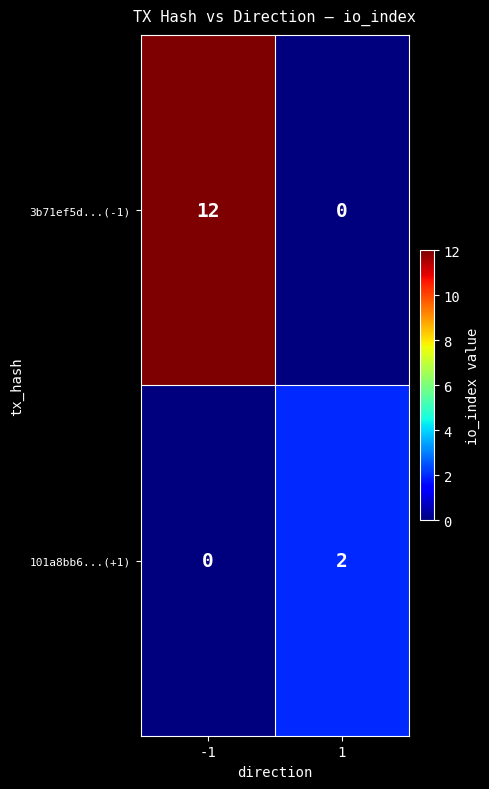

Reading left to right, transcribe all the data shown in this chart.

3b71ef5d...(-1): -1=12	1=0
101a8bb6...(+1): -1=0	1=2